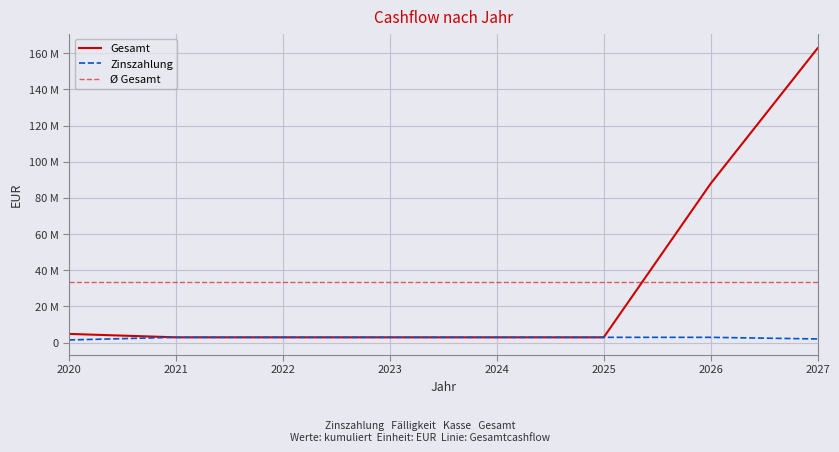

What is the difference between the maximum and minimum values in the Zinszahlung series?

1443087.9